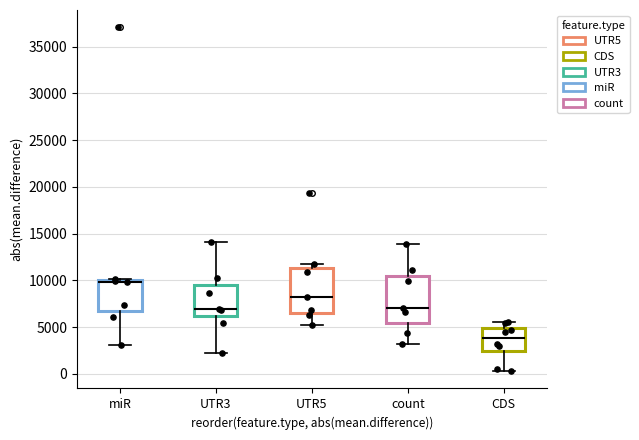

Reading left to right, read every box against the y-axis: the position of its median line, the range the box covers, and the ends of its whiskers. The values are not printed on the chart, so give them approximately, as read against the axis.

miR: median 10000 (just below the box's upper edge), box 6500 to 10000, whiskers 3000 to 10000
UTR3: median 7000, box 6000 to 9500, whiskers 2000 to 14000
UTR5: median 8000, box 6500 to 11500, whiskers 5000 to 11500 (just above the box's upper edge)
count: median 7000, box 5500 to 10500, whiskers 3000 to 14000
CDS: median 4000, box 2500 to 5000, whiskers 500 to 5500